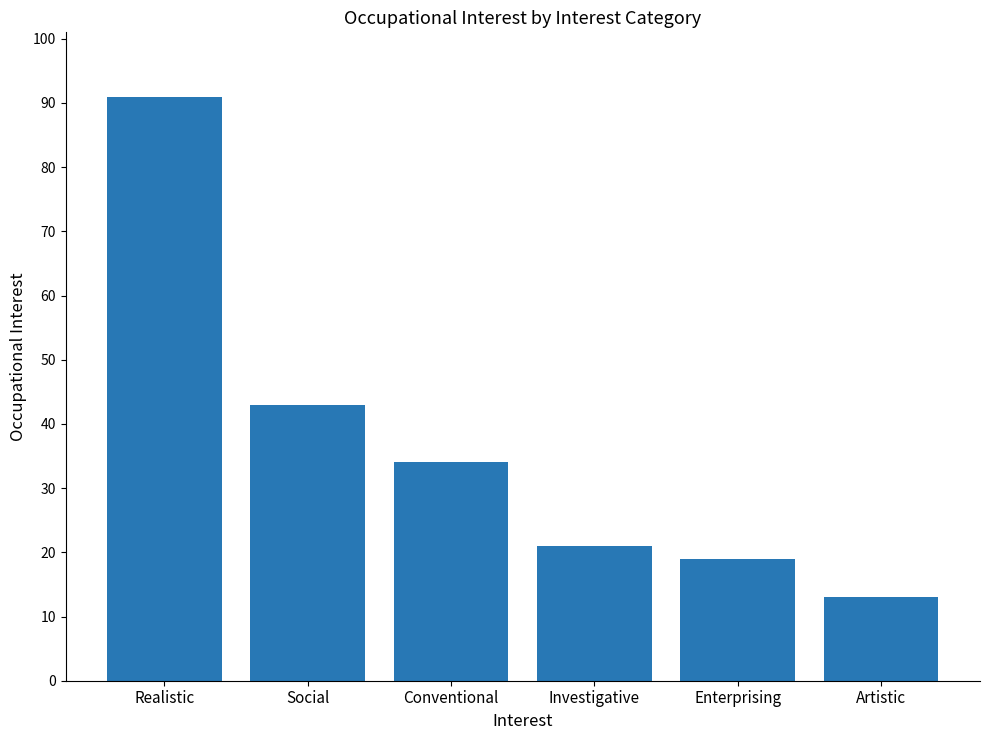

List the labels in order of value, largest first.

Realistic, Social, Conventional, Investigative, Enterprising, Artistic